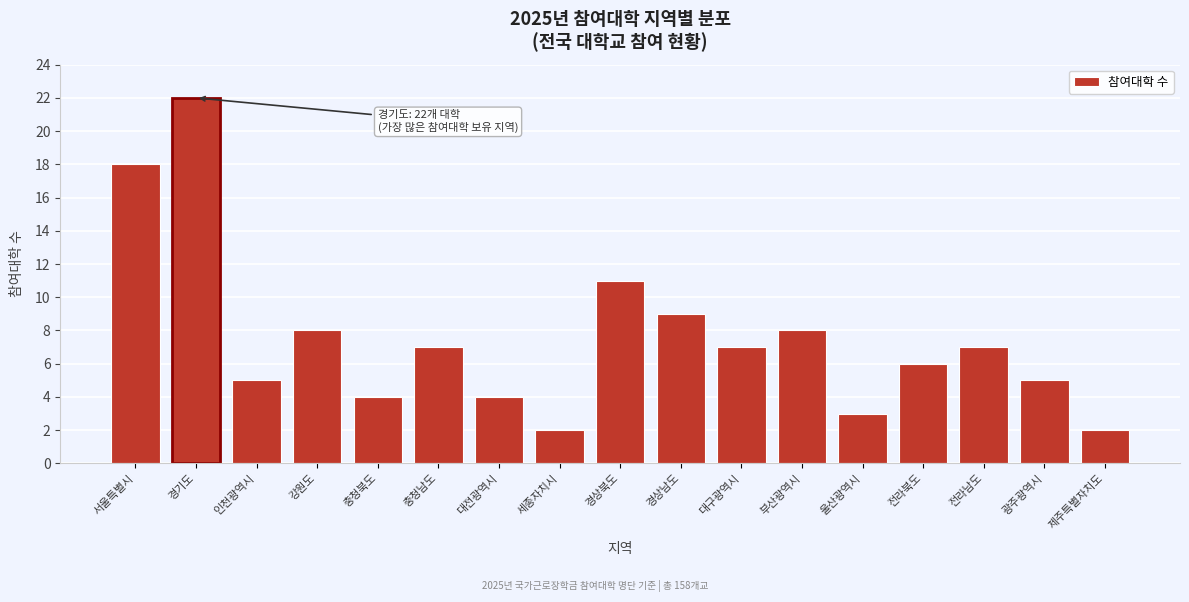

Reading right to left, extract all data points from this chart.

제주특별자치도=2	광주광역시=5	전라남도=7	전라북도=6	울산광역시=3	부산광역시=8	대구광역시=7	경상남도=9	경상북도=11	세종자치시=2	대전광역시=4	충청남도=7	충청북도=4	강원도=8	인천광역시=5	경기도=22	서울특별시=18